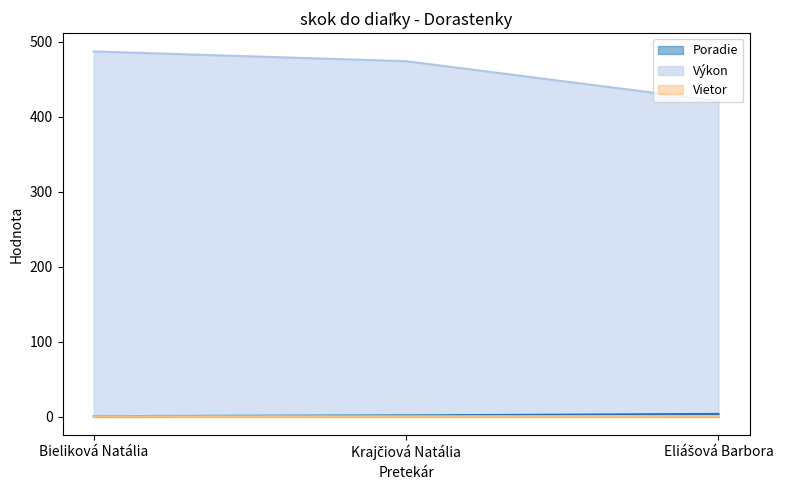

What is the approximate value of Výkon at Krajčiová Natália?

474.0